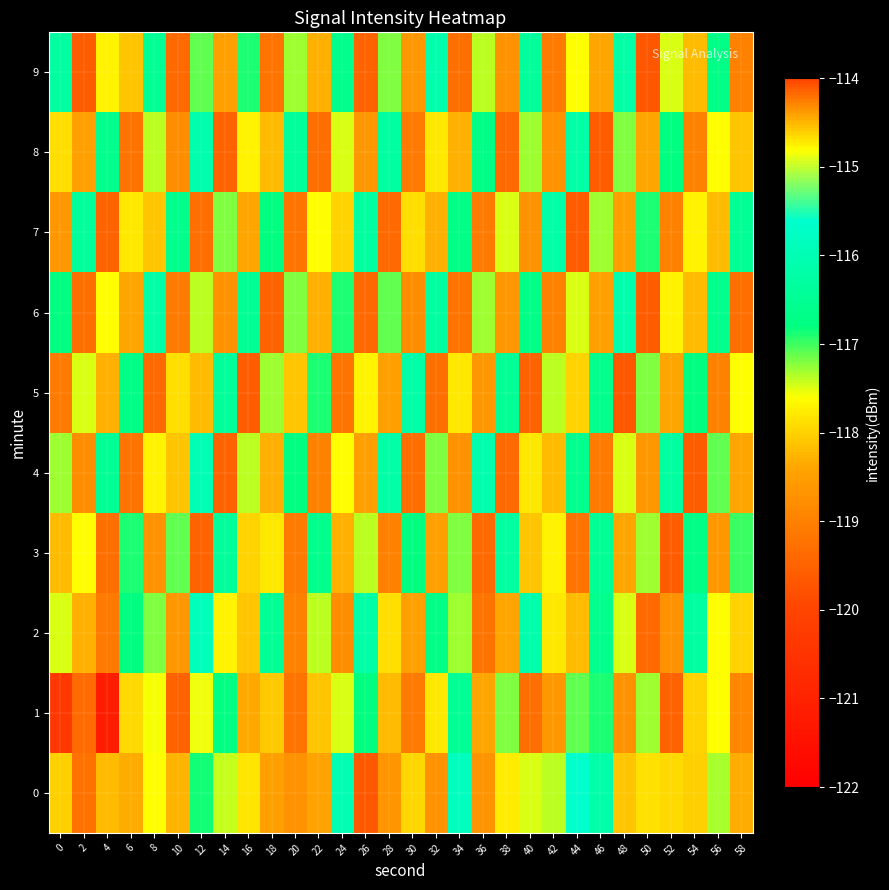

Which label corresponds to the smallest value in the chart?

4